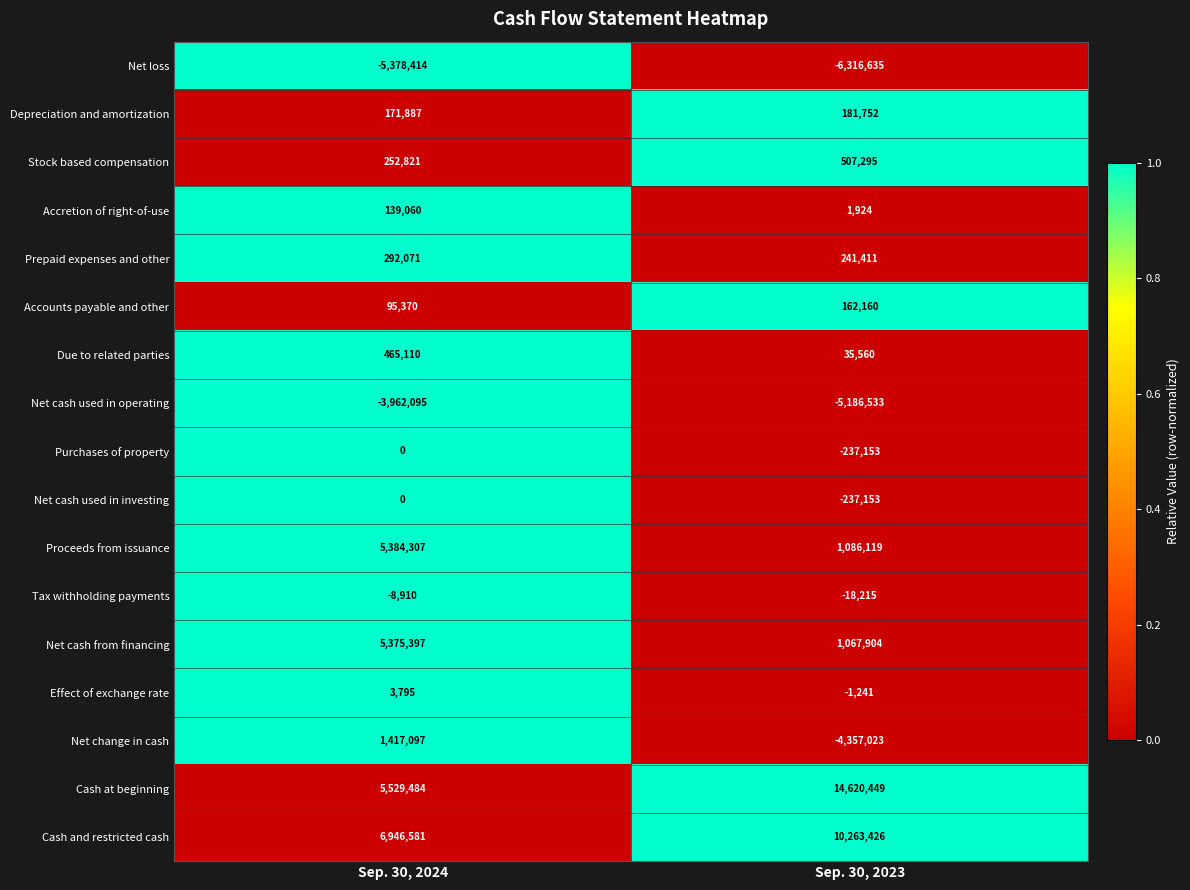

List the labels in order of Purchases of property value, largest first.

Sep. 30, 2024, Sep. 30, 2023